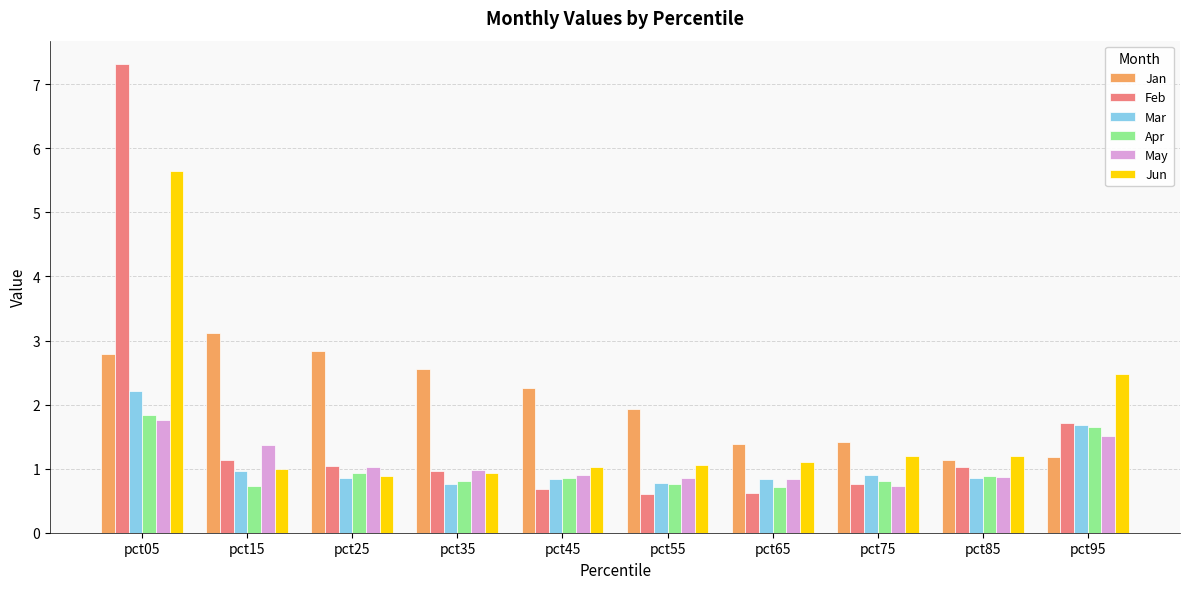

How many data points does each series have?

10